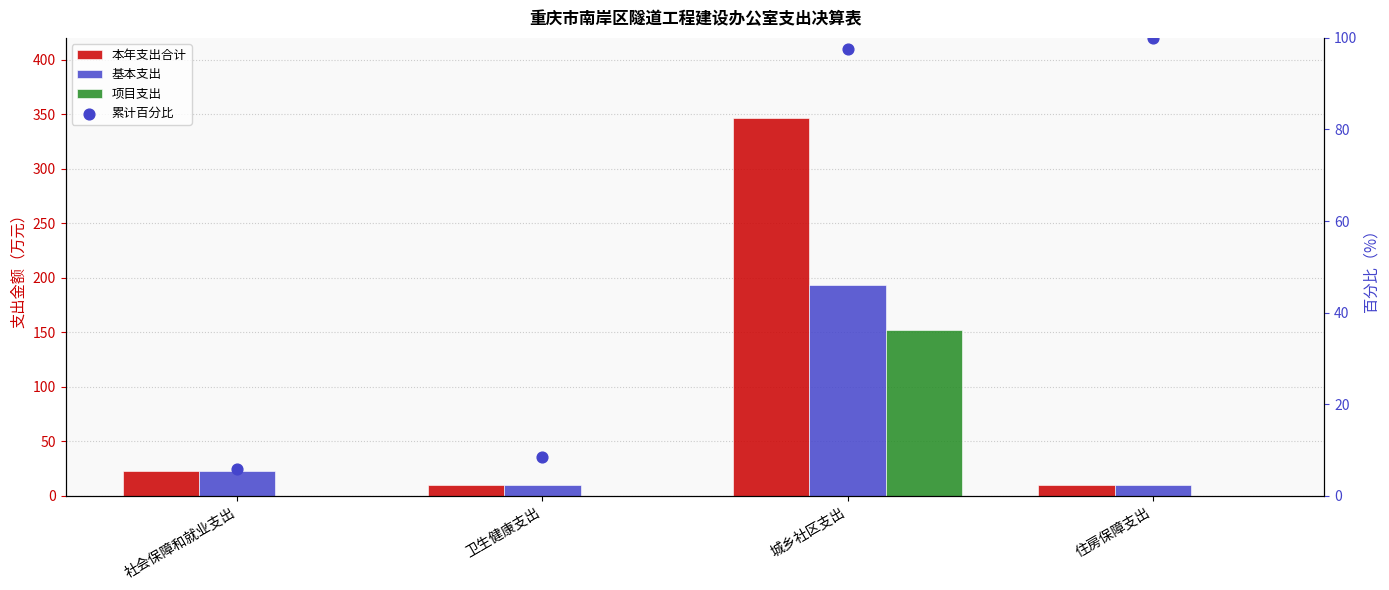

At how many categories does at least one series exceed 92?

2